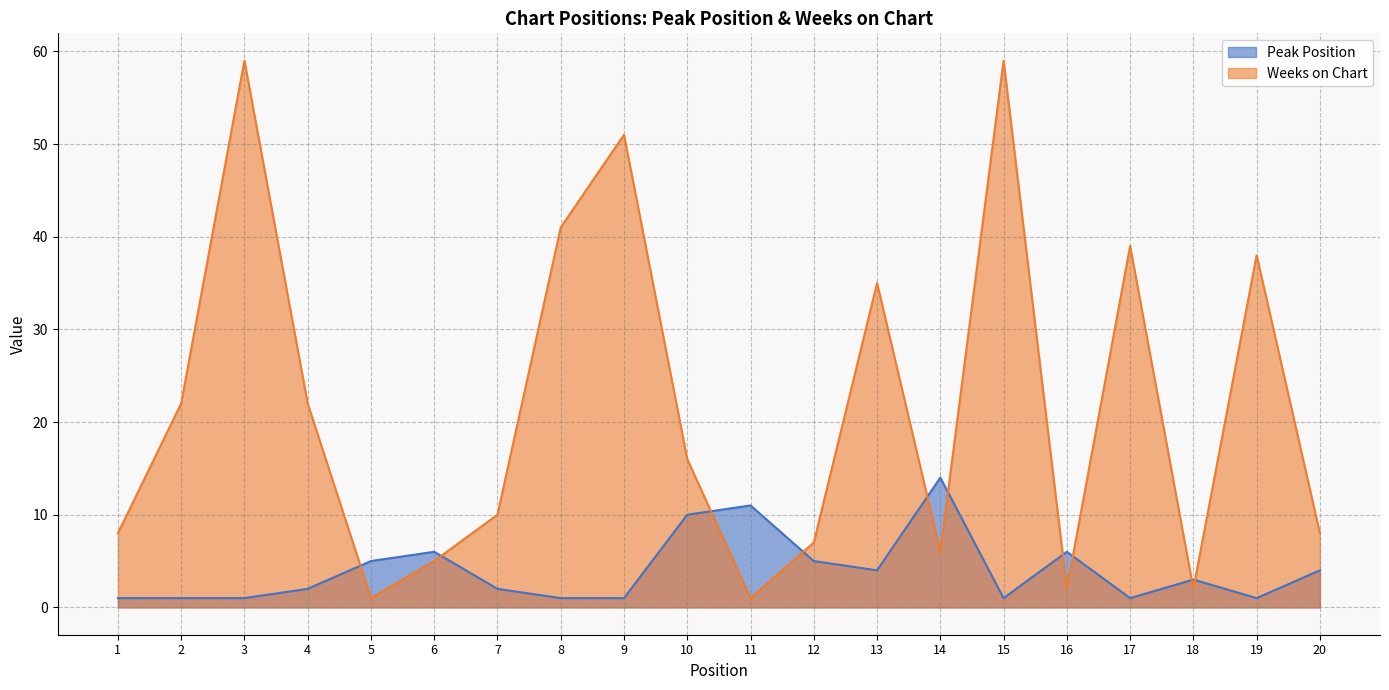

Reading left to right, what are all the values shown in this chart?

Peak Position: 1=1	2=1	3=1	4=2	5=5	6=6	7=2	8=1	9=1	10=10	11=11	12=5	13=4	14=14	15=1	16=6	17=1	18=3	19=1	20=4
Weeks on Chart: 1=8	2=22	3=59	4=22	5=1	6=5	7=10	8=41	9=51	10=16	11=1	12=7	13=35	14=6	15=59	16=2	17=39	18=2	19=38	20=8